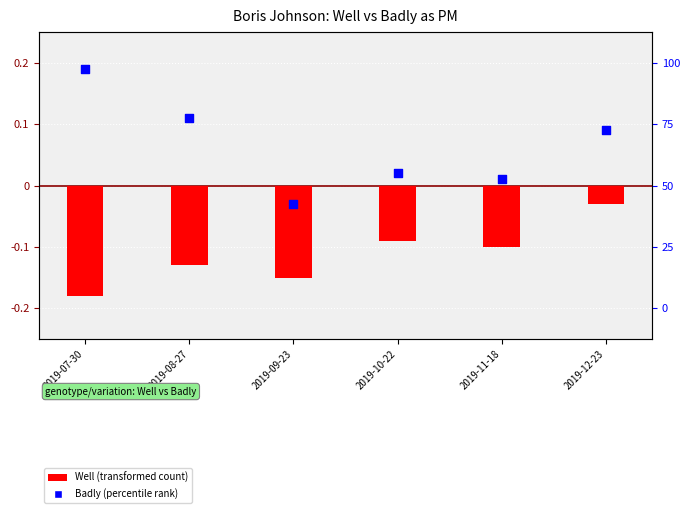

Which series reaches the minimum Y coordinate?

Well (transformed)